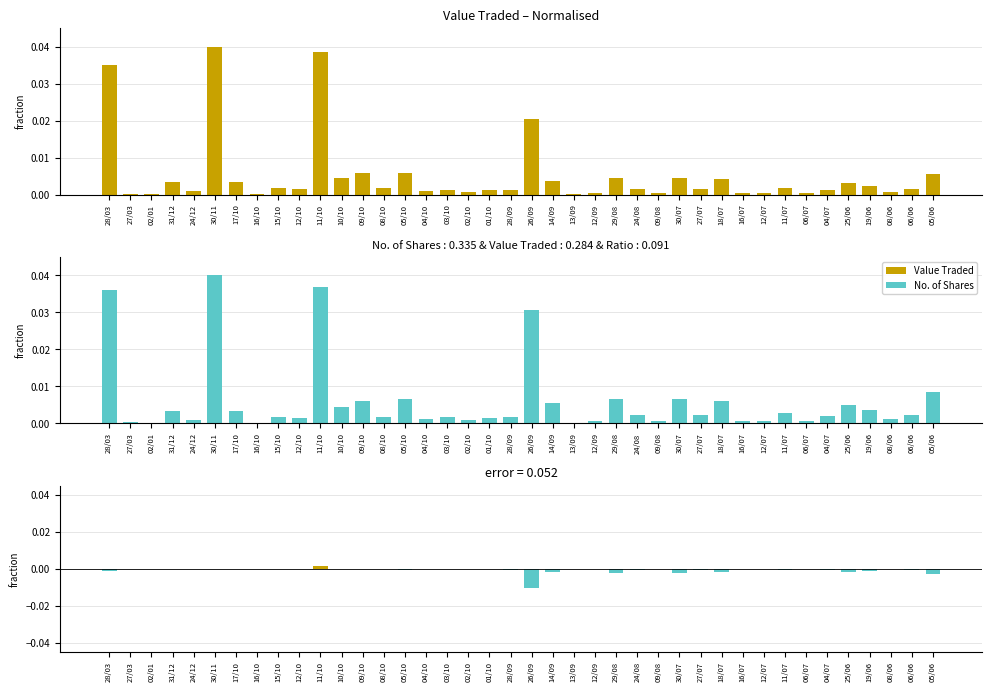

Is it true that Difference (VT - Shares) equals -0.0 at 19/06?

False